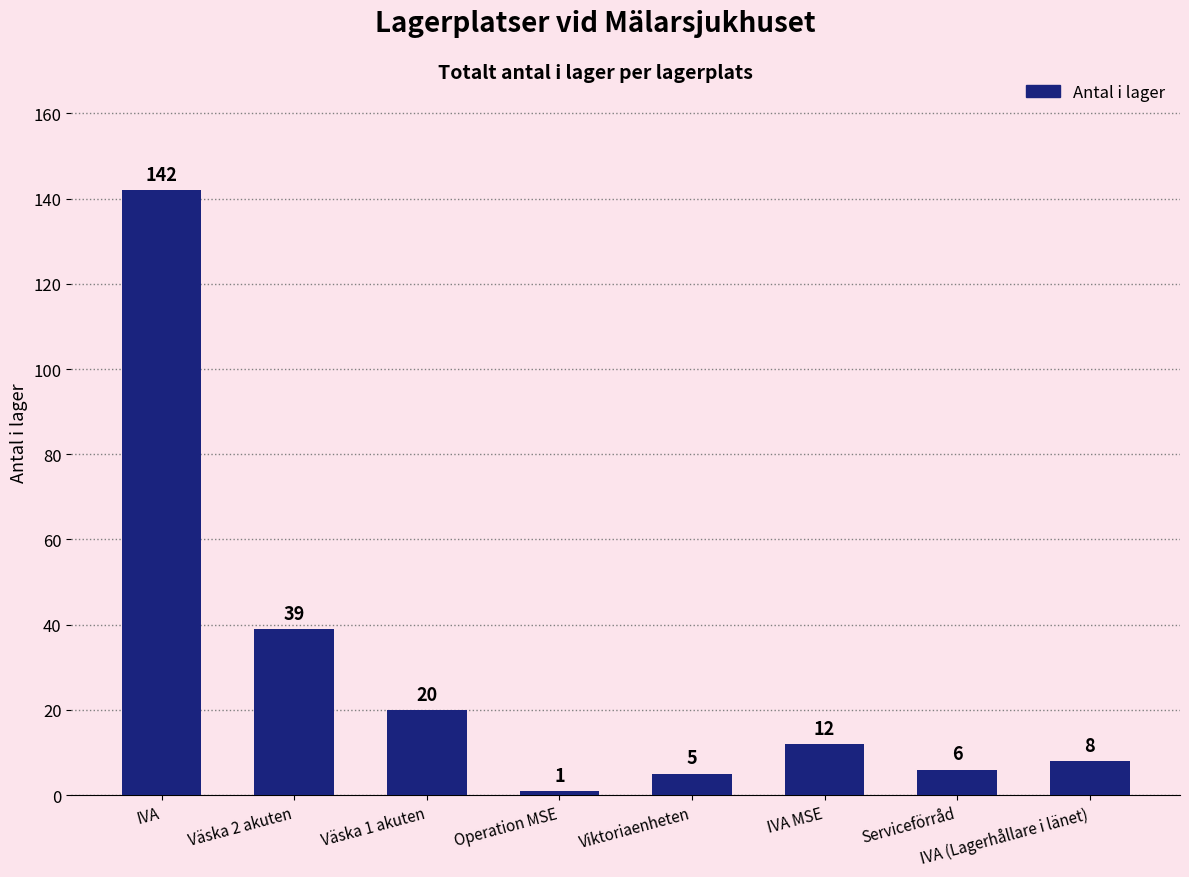

How many series are shown in this chart?

1